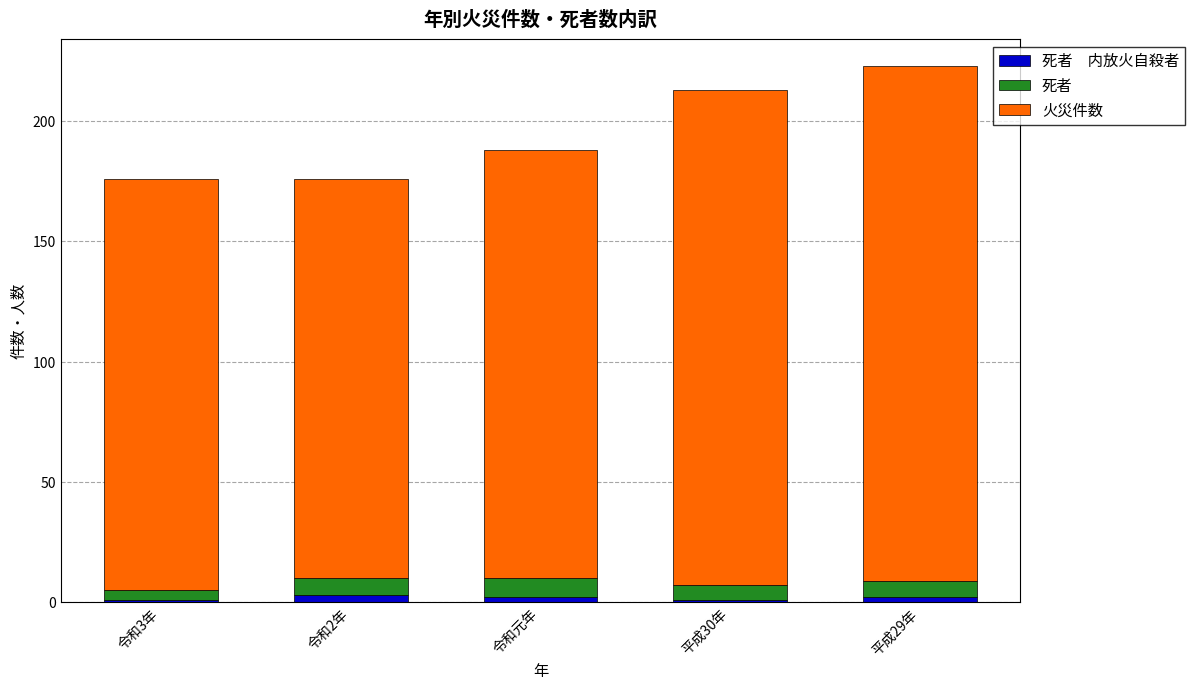

What position from the left is 令和2年?

2